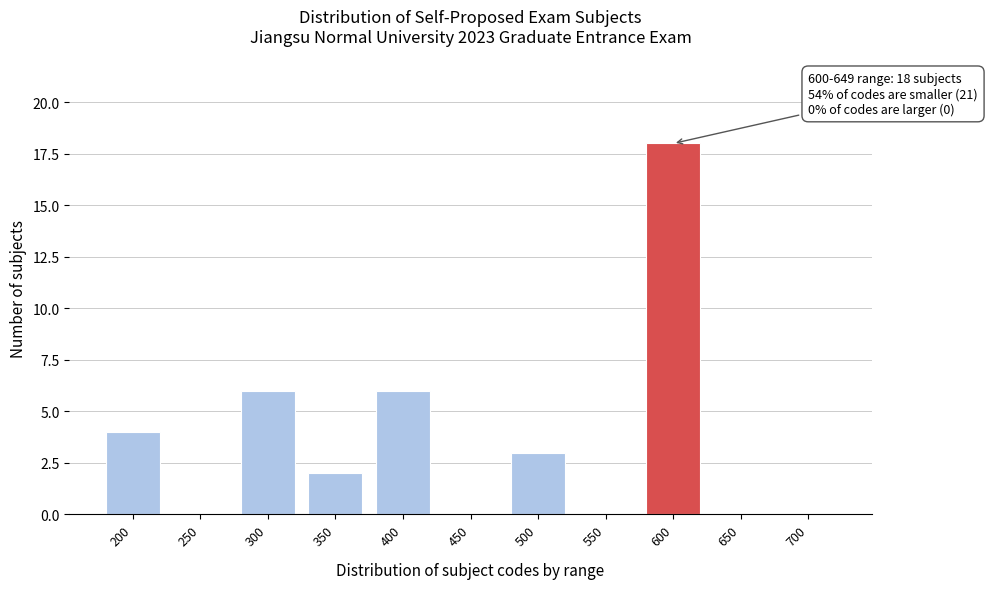

Reading left to right, transcribe all the data shown in this chart.

200=4	250=0	300=6	350=2	400=6	450=0	500=3	550=0	600=18	650=0	700=0